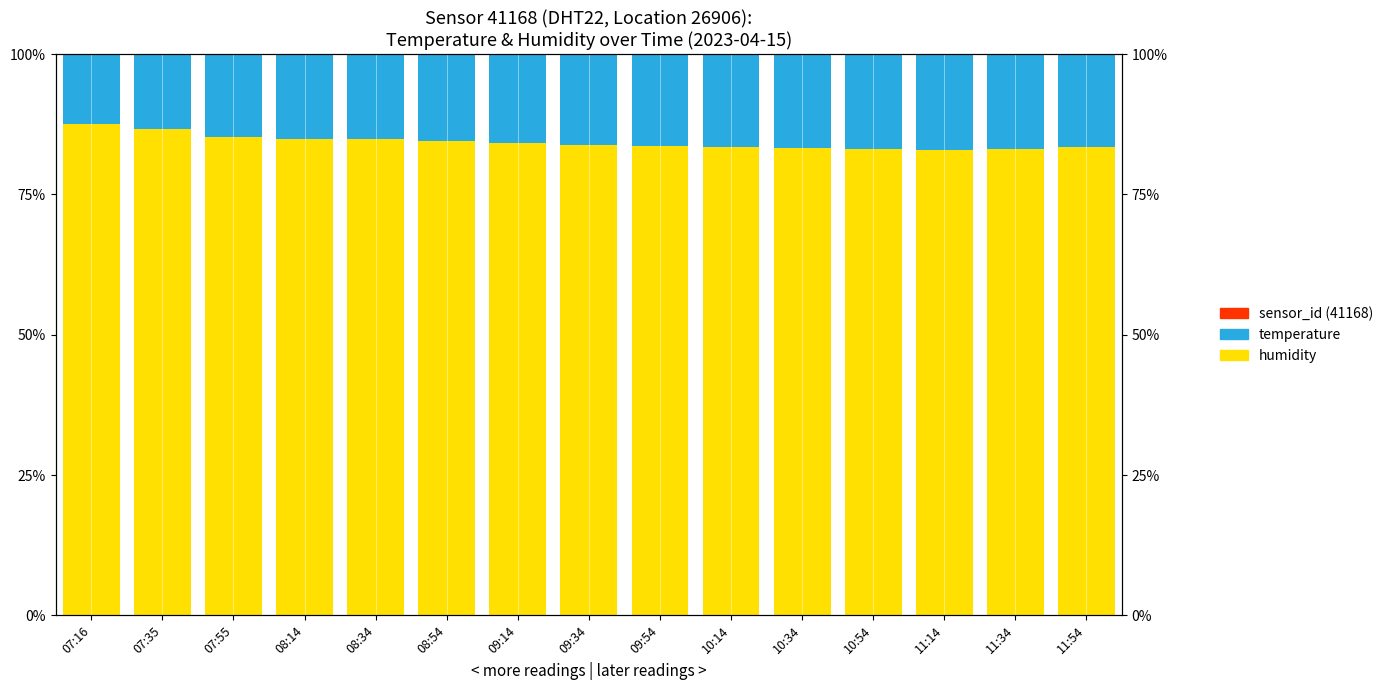

Does the chart contain any negative values?

No